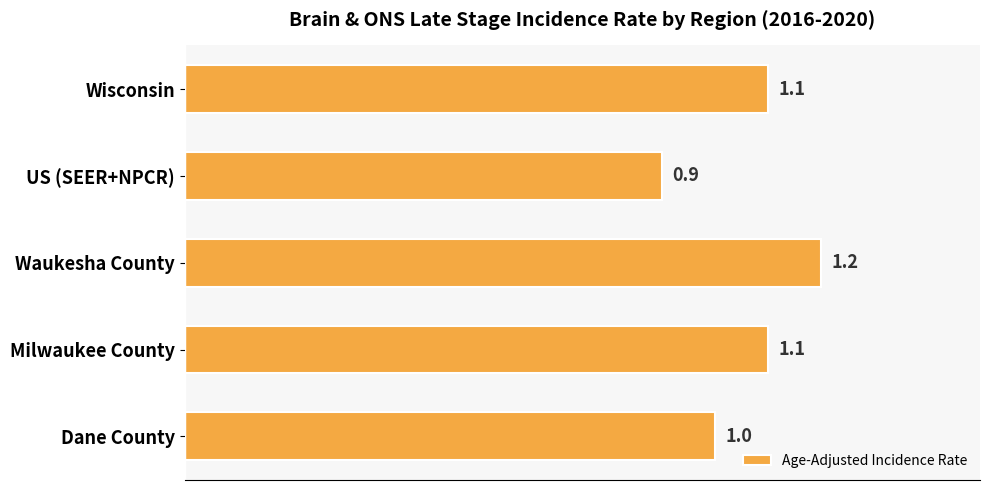

Count the values in the range 1 to 2.

4